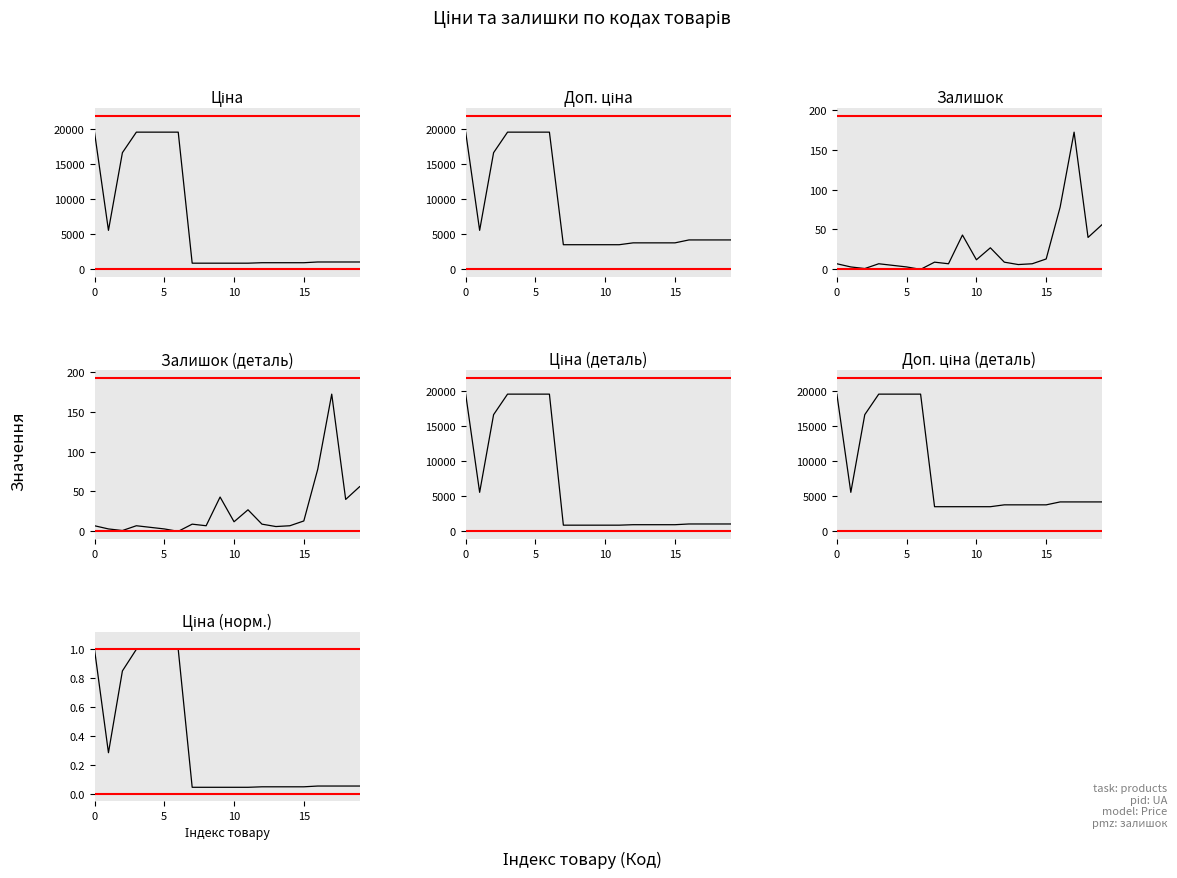

In Доп. ціна, how many points are lower than both neighbors (excluding endpoints)?

1